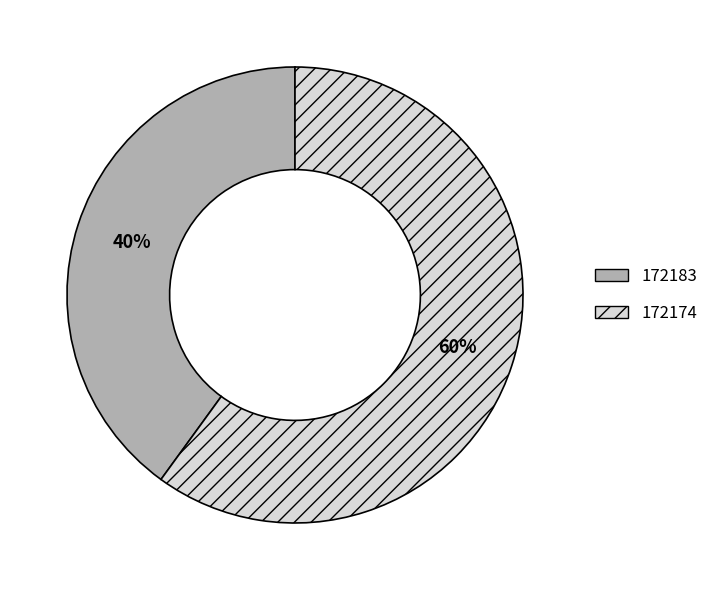

True or false: 172183 accounts for 53% of the total.

False